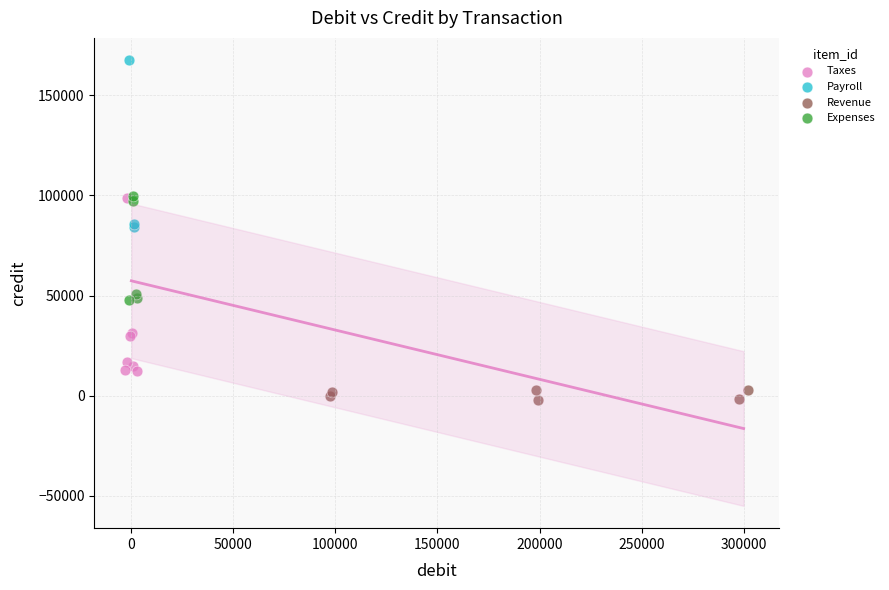

Which series reaches the minimum Y coordinate?

Revenue